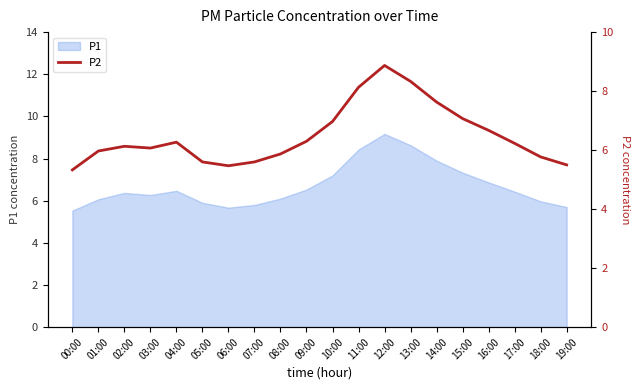

Is it true that the value at 16:00 is 6.7?

True